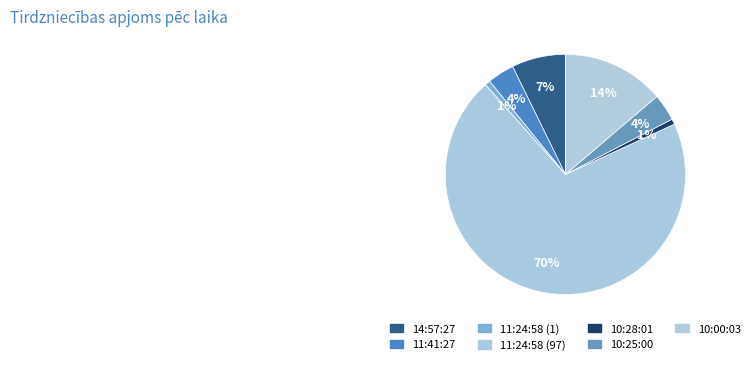

How many slices are in this pie chart?

7